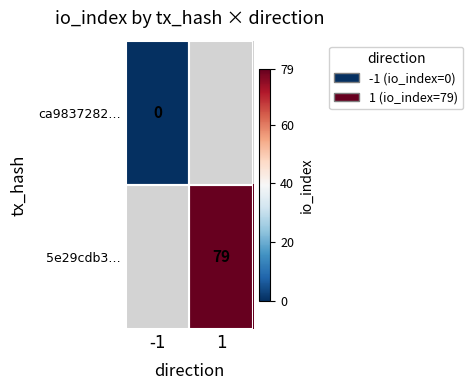

Is it true that 5e29cdb3… equals 79 at 1?

True